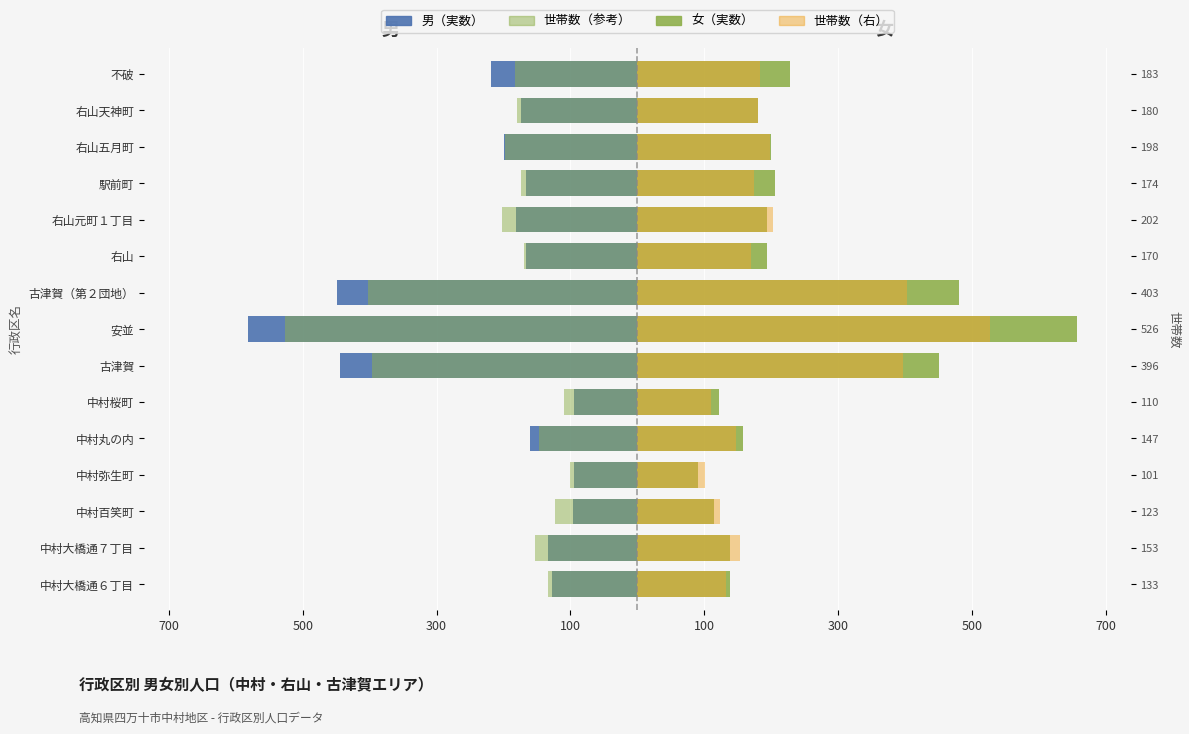

What is the sum of all 男（実数） values?

-3288